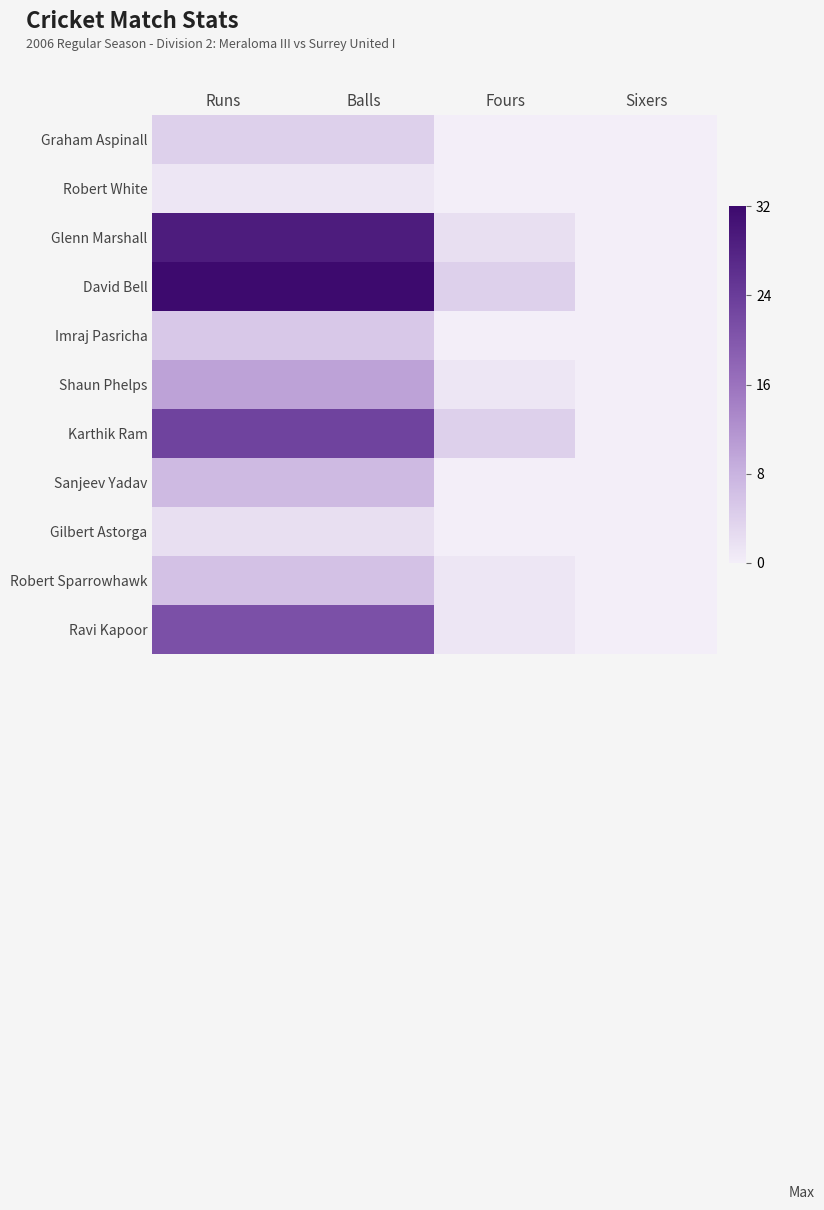

Reading left to right, list all the values displayed in this chart.

Graham Aspinall: Runs=4	Balls=4	Fours=0	Sixers=0
Robert White: Runs=1	Balls=1	Fours=0	Sixers=0
Glenn Marshall: Runs=29	Balls=29	Fours=2	Sixers=0
David Bell: Runs=32	Balls=32	Fours=4	Sixers=0
Imraj Pasricha: Runs=5	Balls=5	Fours=0	Sixers=0
Shaun Phelps: Runs=10	Balls=10	Fours=1	Sixers=0
Karthik Ram: Runs=23	Balls=23	Fours=4	Sixers=0
Sanjeev Yadav: Runs=7	Balls=7	Fours=0	Sixers=0
Gilbert Astorga: Runs=2	Balls=2	Fours=0	Sixers=0
Robert Sparrowhawk: Runs=6	Balls=6	Fours=1	Sixers=0
Ravi Kapoor: Runs=21	Balls=21	Fours=1	Sixers=0